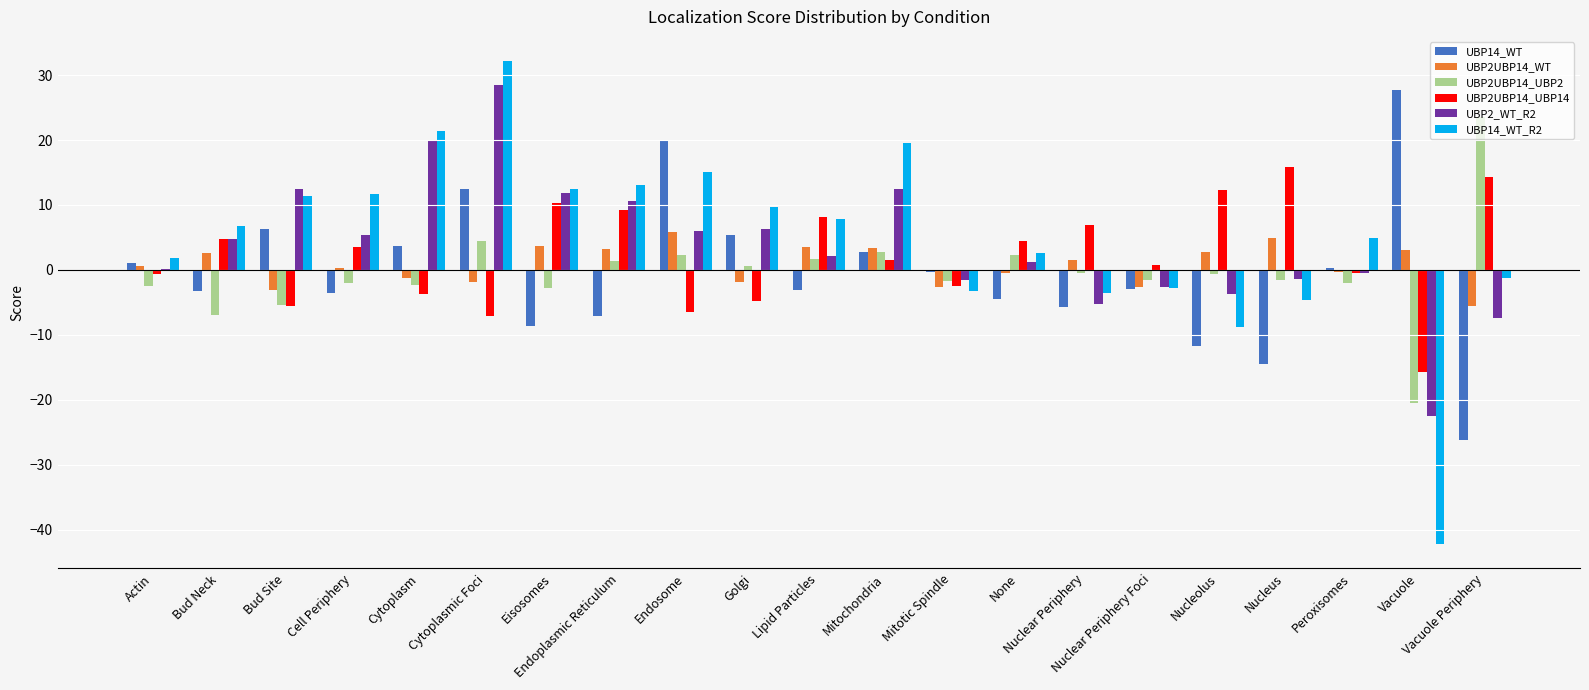

Rank the series at Endosome from lowest to highest value.

UBP2UBP14_UBP14, UBP2UBP14_UBP2, UBP2UBP14_WT, UBP2_WT_R2, UBP14_WT_R2, UBP14_WT